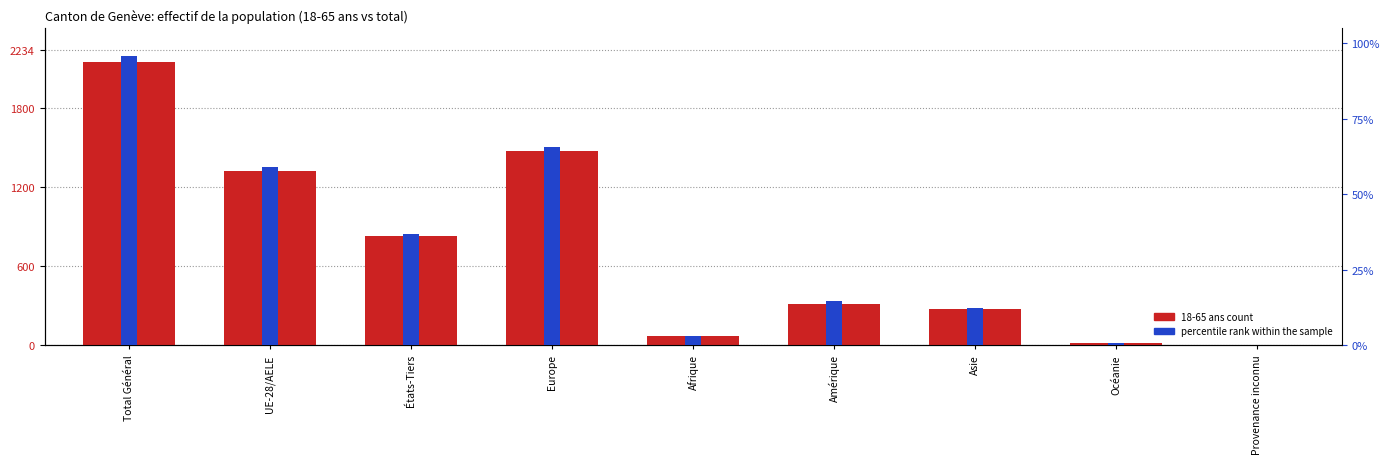

At which label does 18-65 ans count first exceed 312?

Total Général